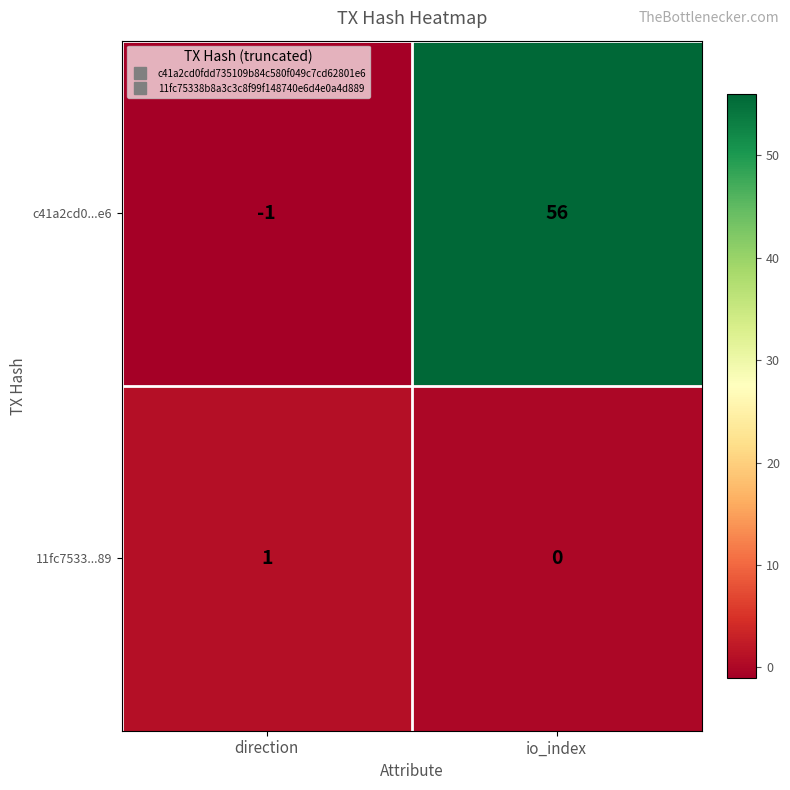

What is the sum of the c41a2cd0...e6 values at direction and io_index?

55